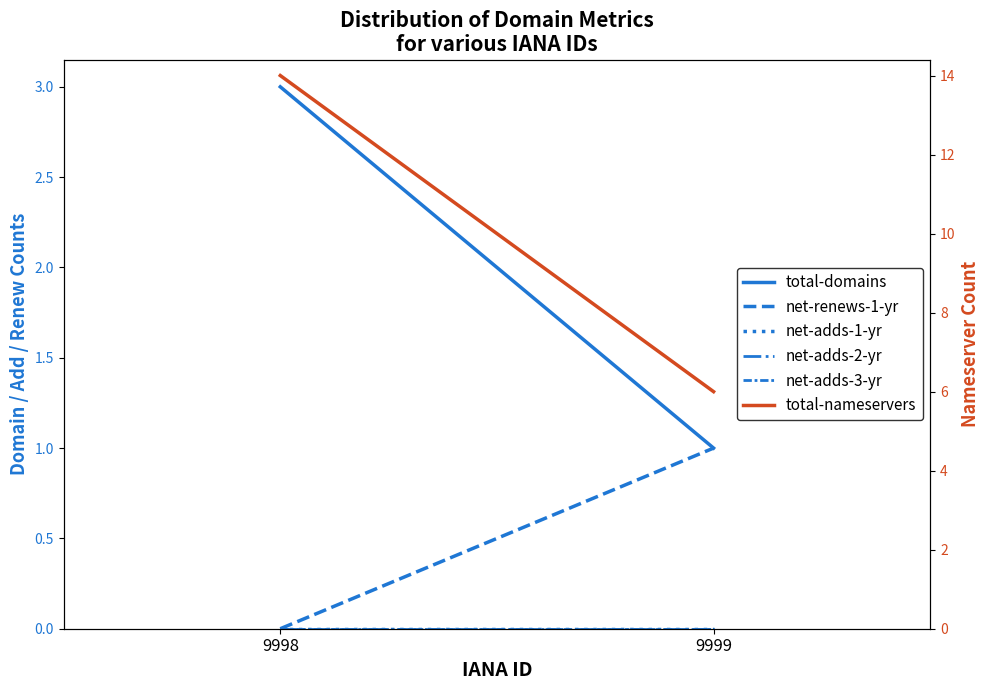

What is the difference between the total-nameservers values at 9998 and 9999?

8